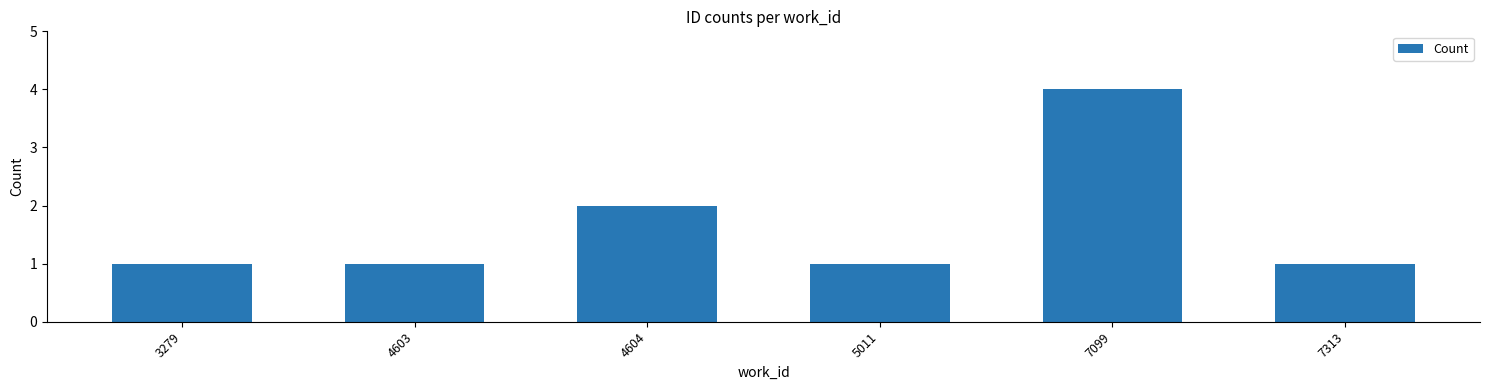

What is the average value?

2